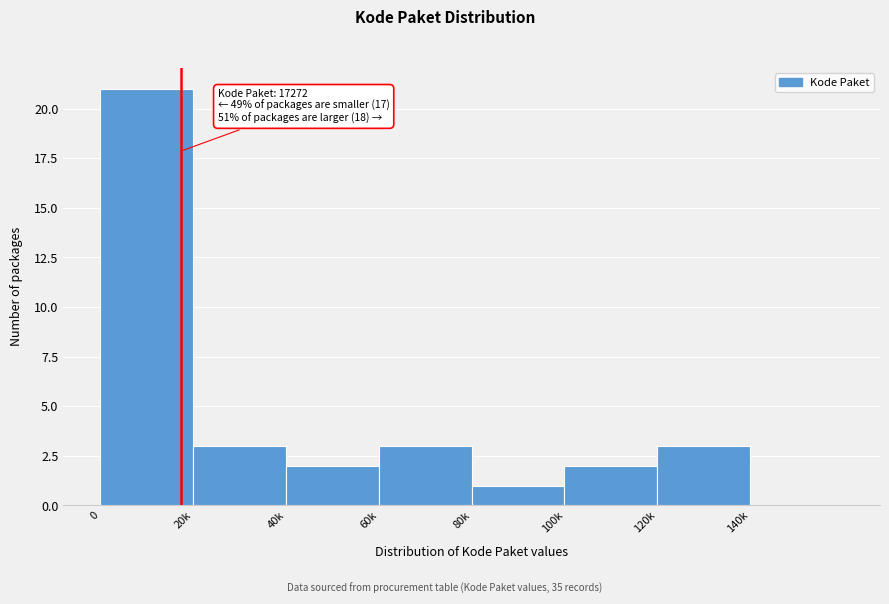

Reading right to left, list all the values displayed in this chart.

140k=0	120k=3	100k=2	80k=1	60k=3	40k=2	20k=3	0=21